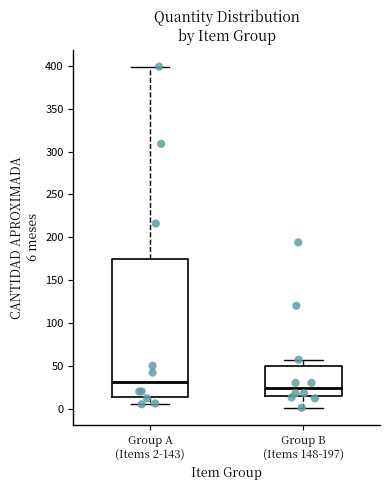

Reading left to right, transcribe this box plot: for each box, give where its median line is, the range the box spans, and where its two whiskers end, as read against the y-axis. The values are not printed on the chart, so give them approximately, as read against the axis.

Group A (Items 2-143): median 30, box 15 to 175, whiskers 5 to 400
Group B (Items 148-197): median 25, box 15 to 50, whiskers 0 to 55